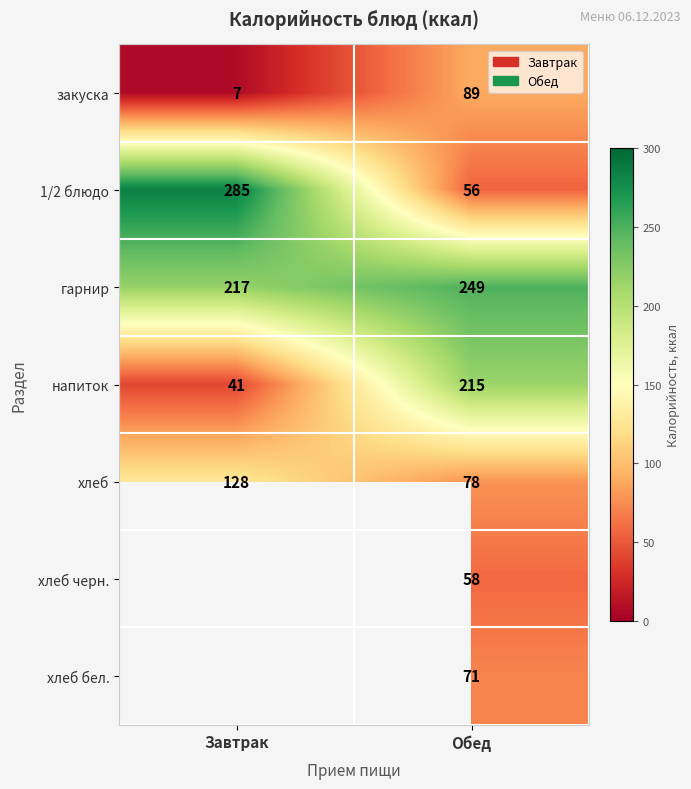

Rank the categories by хлеб value from highest to lowest.

Завтрак, Обед